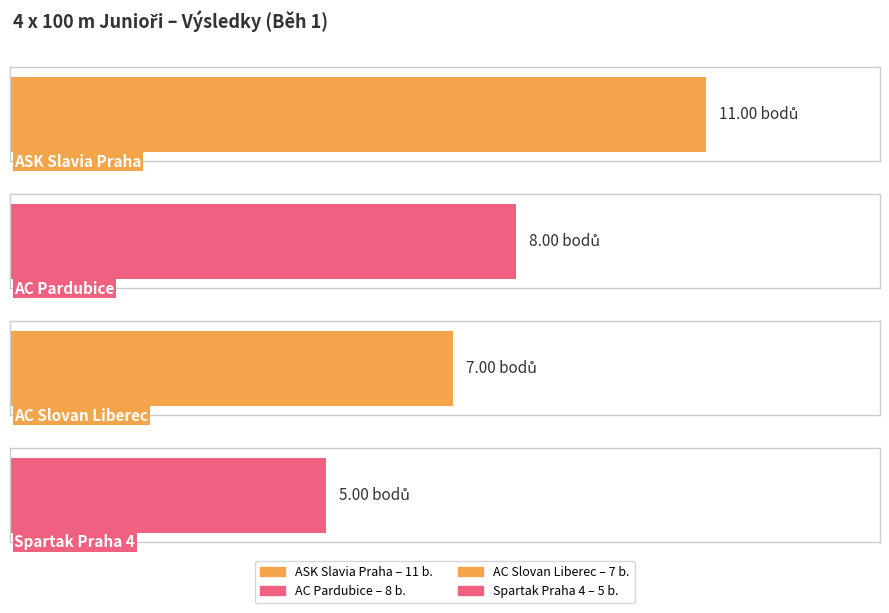

How many values are between 7 and 11?

3